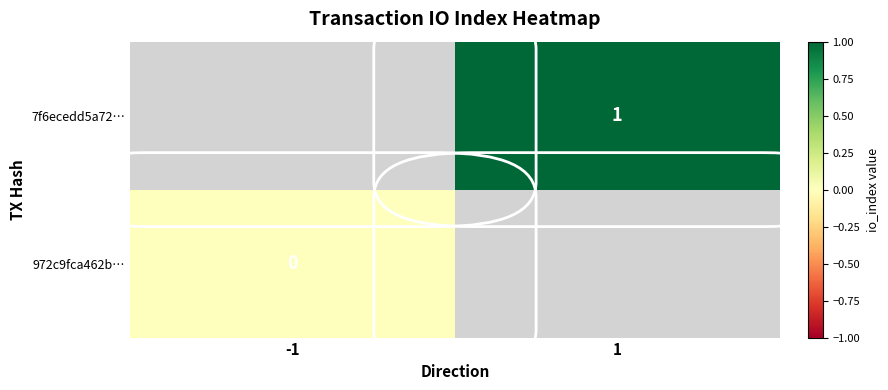

The value of 7f6ecedd5a72… at 1 is 2. True or false?

False